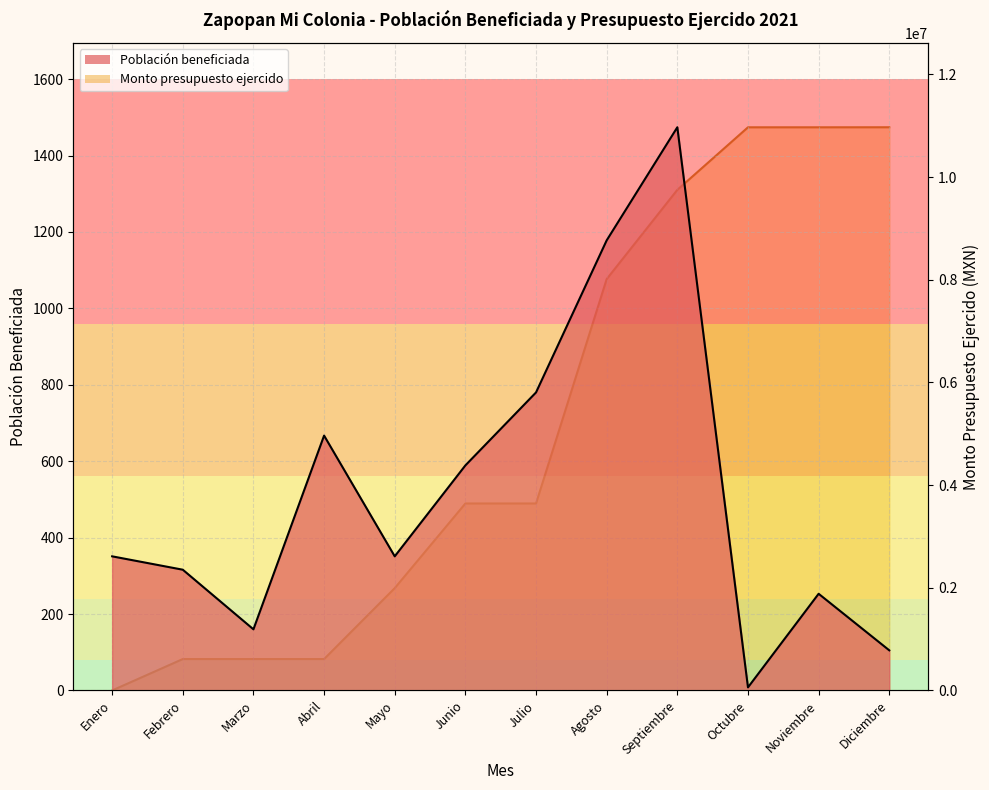

What is the label of the 5th point from the left?

Mayo